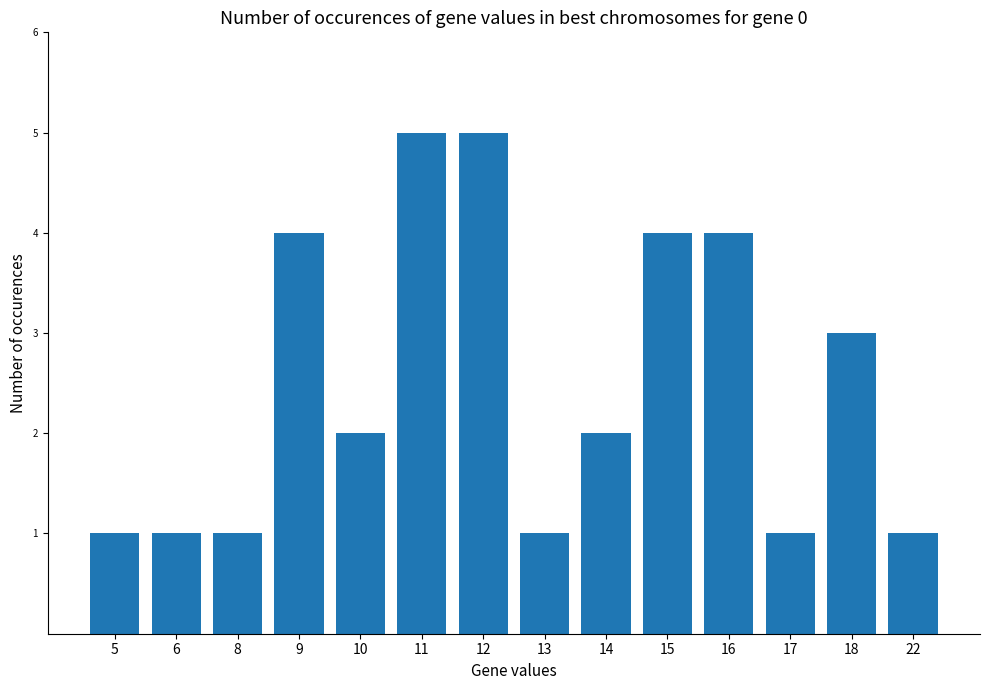

Where is the data nearest to the value 3?

18